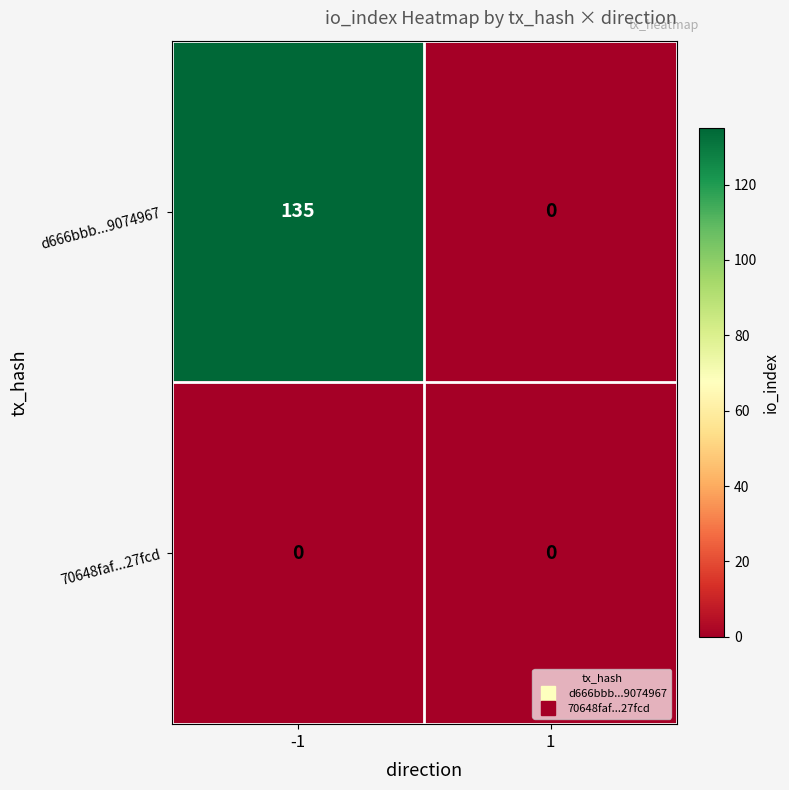

Which category has the highest value across all series?

-1